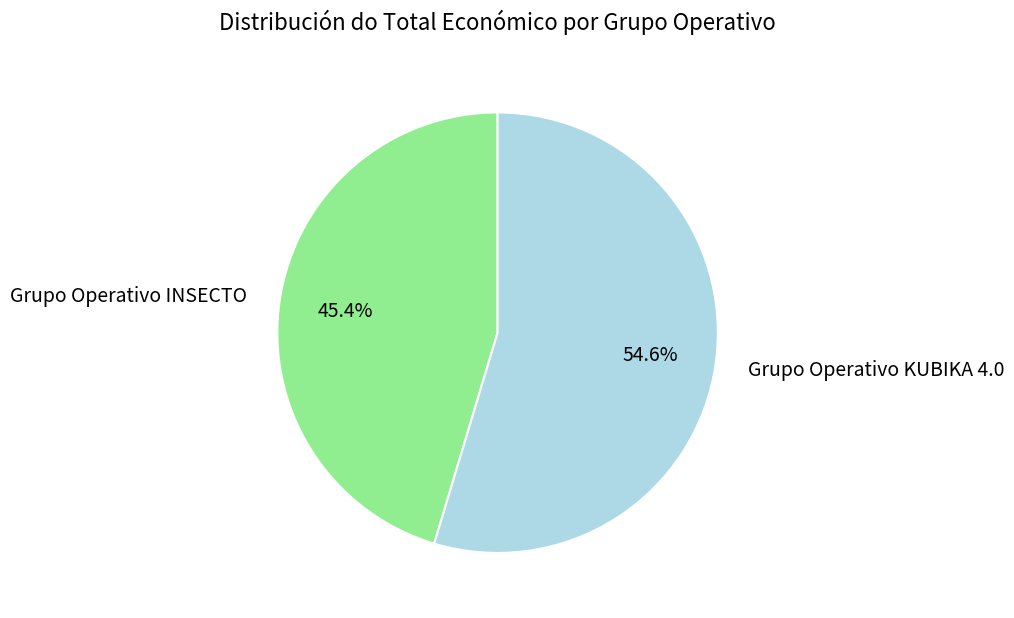

To the nearest percent, what percentage of the pie is Grupo Operativo KUBIKA 4.0?

55%